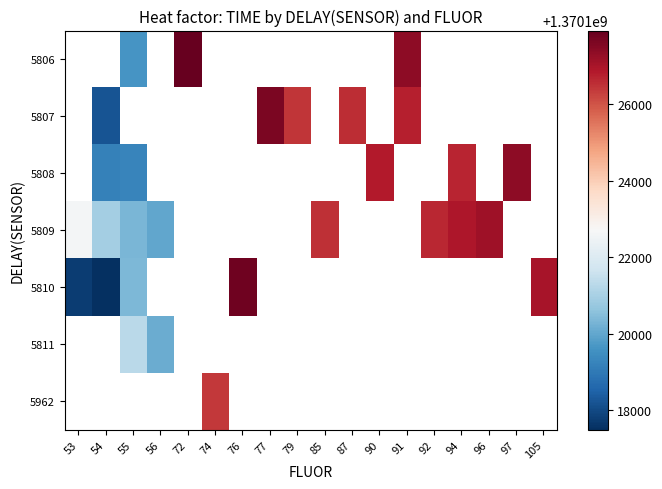

Count the number of data series in this chart.

7